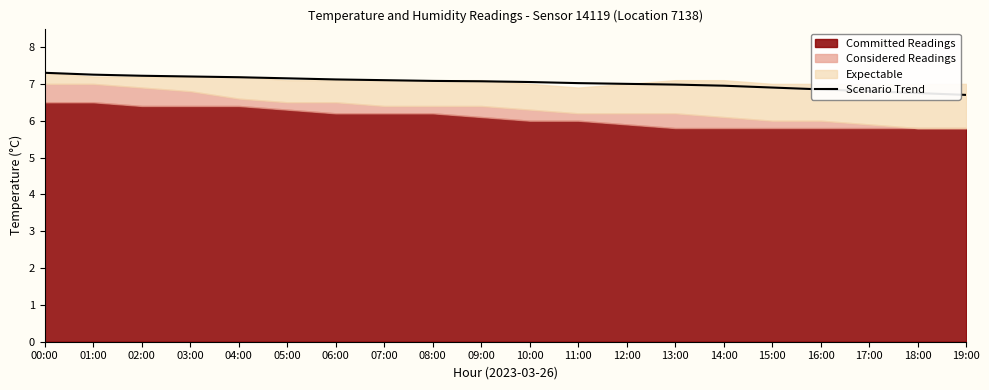

What is the difference between the second highest and second lowest values?

0.5